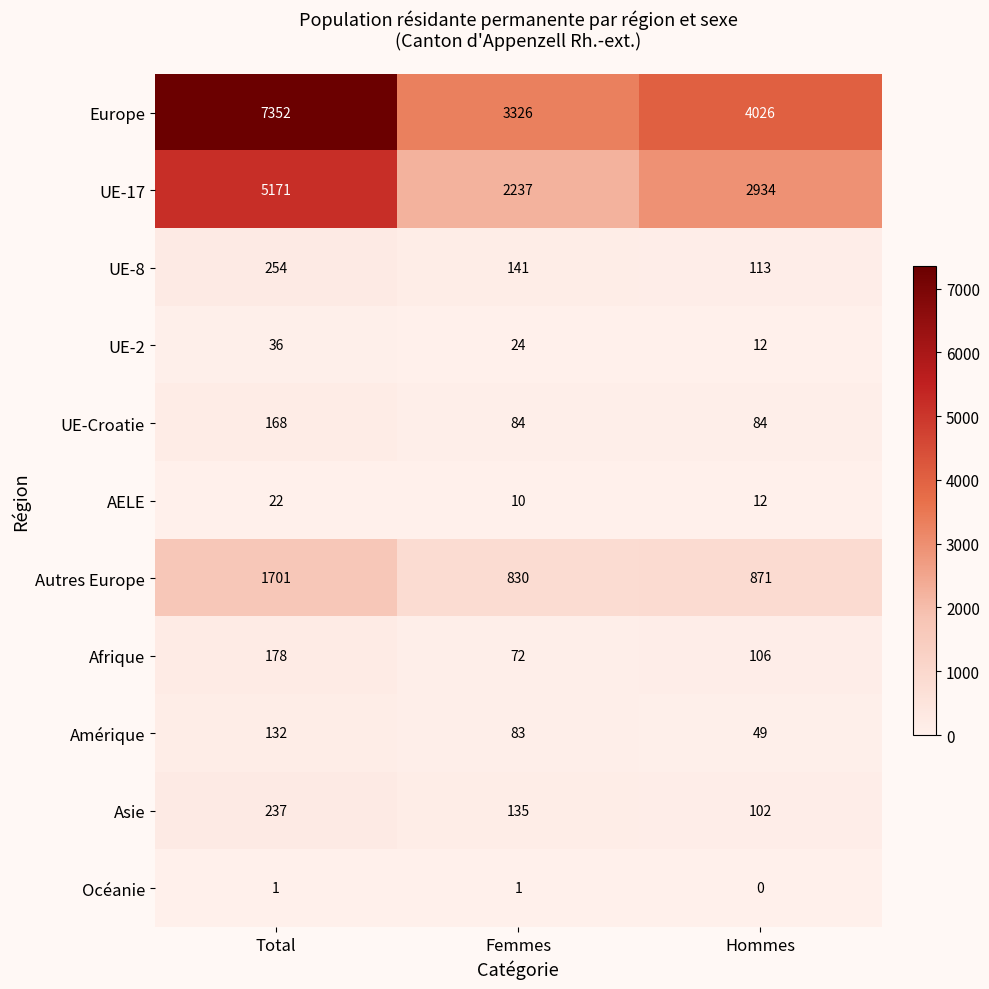

What is the total value across all series at Femmes?

6943